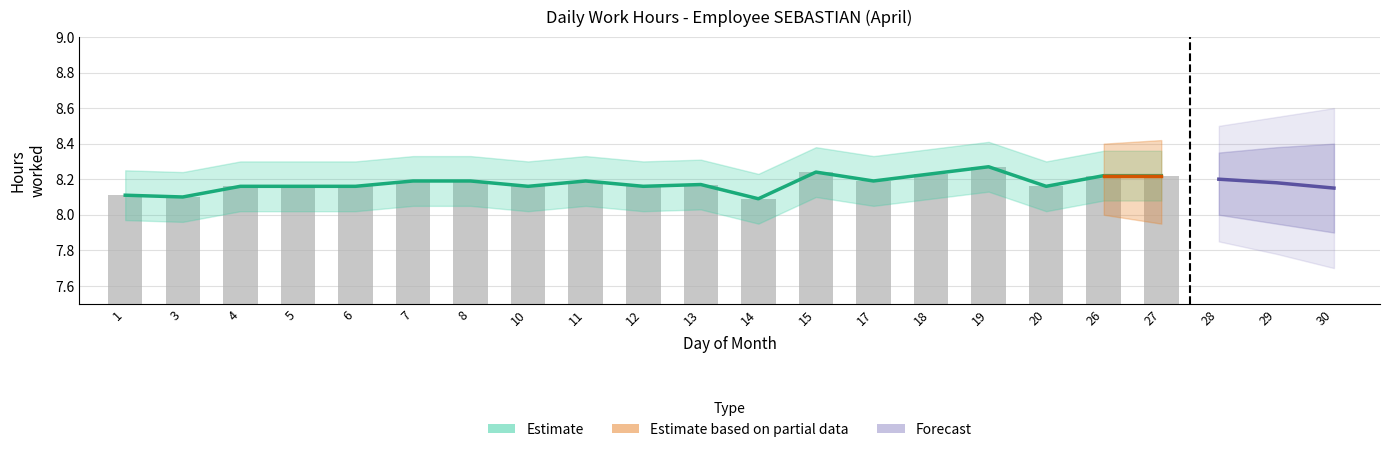

At which label is the value closest to 8?

14